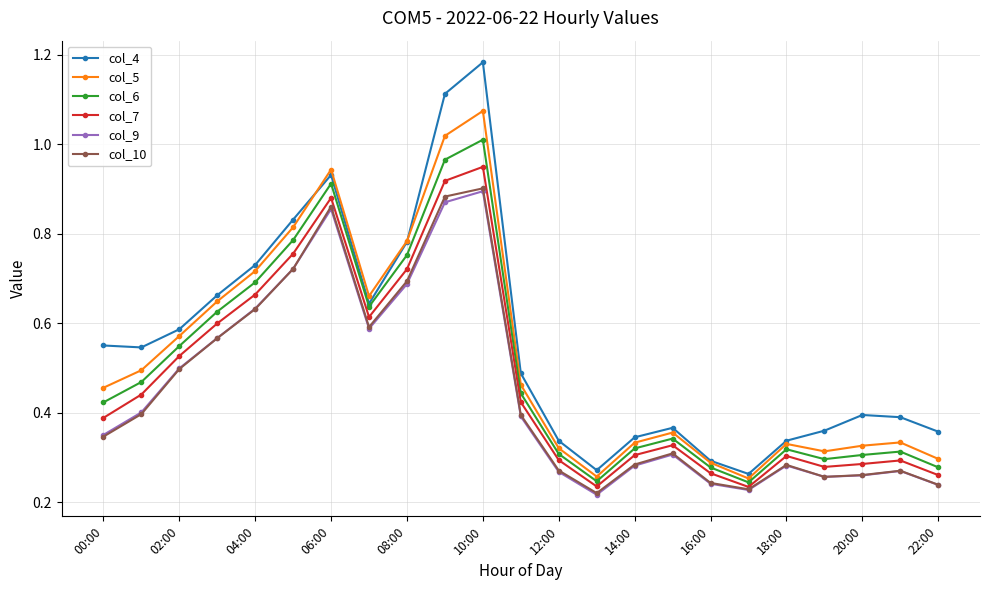

True or false: col_6 has more than 2 points higher than both neighbors.

True